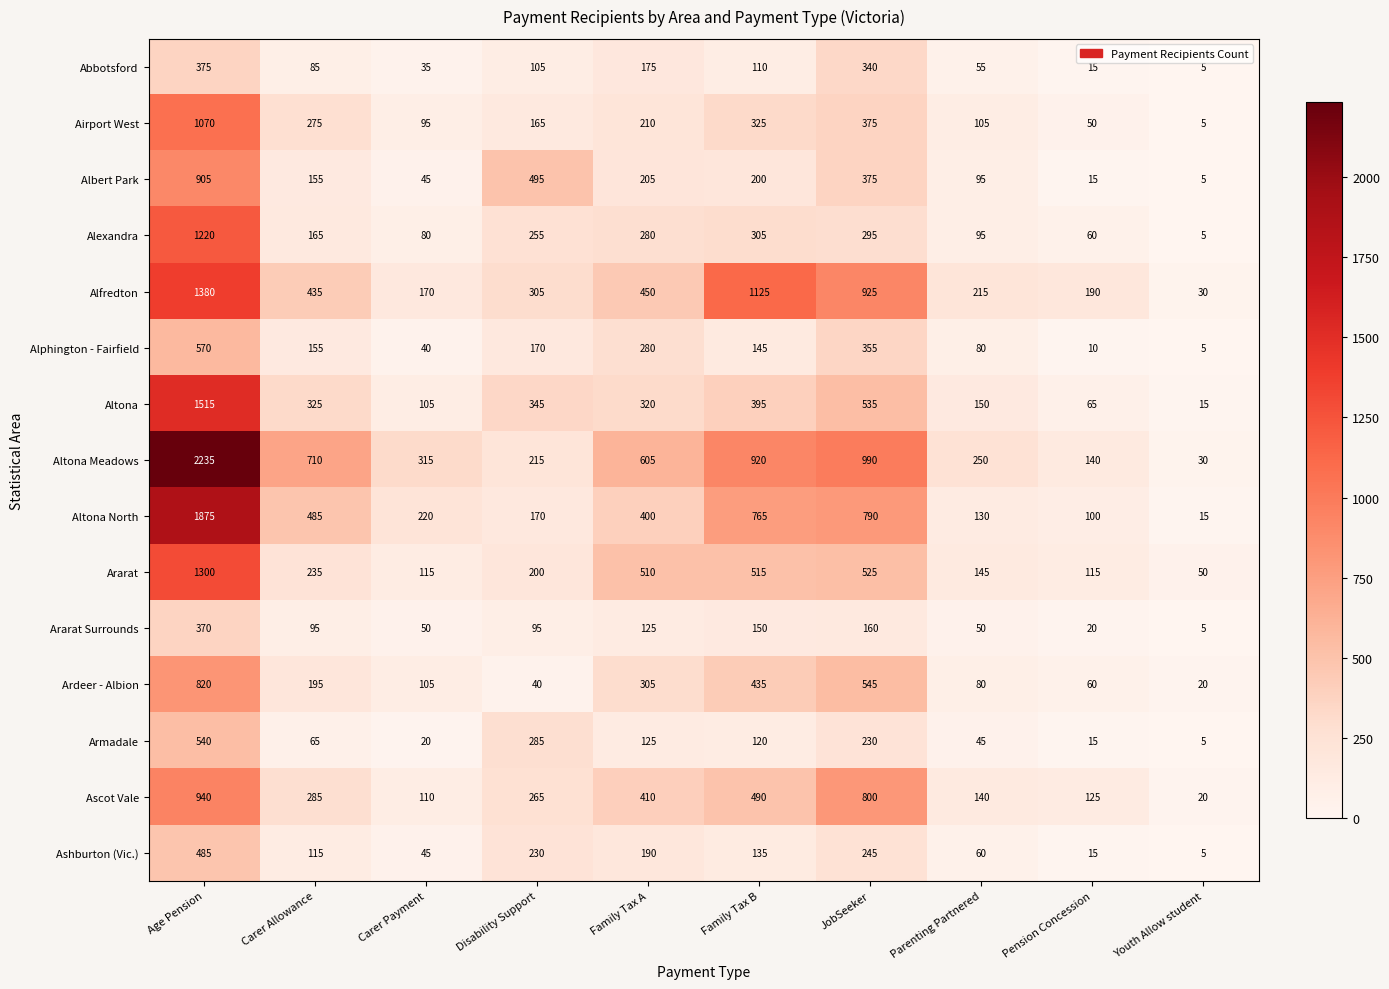

Which series has the widest spread of values?

Altona Meadows